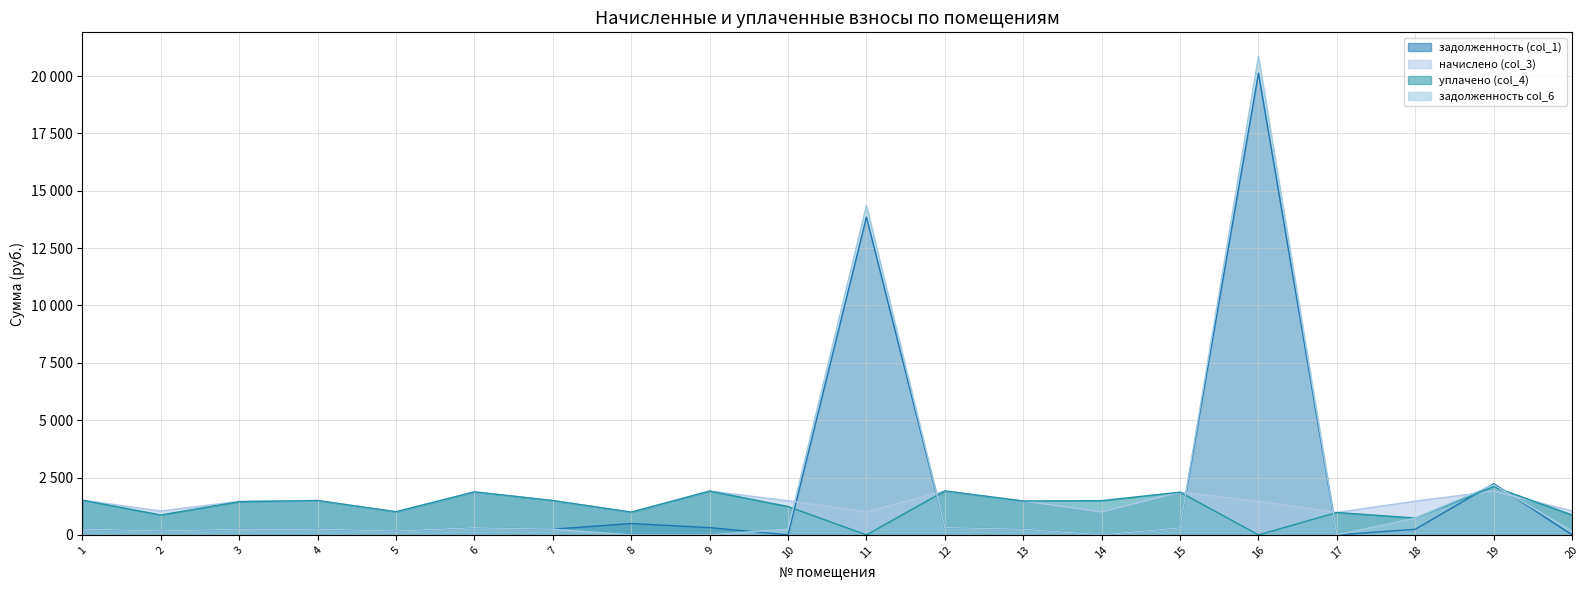

What is the value of the задолженность col_6 point at the 16th from the left?

20862.1